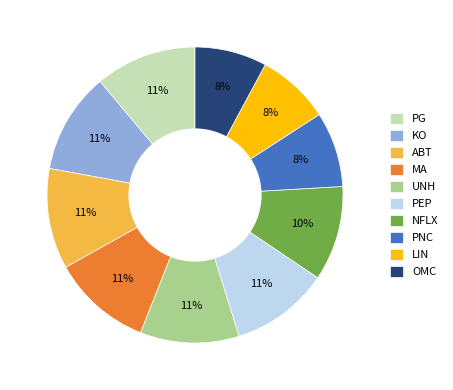

What percentage is the PG slice, to the nearest percent?

11%